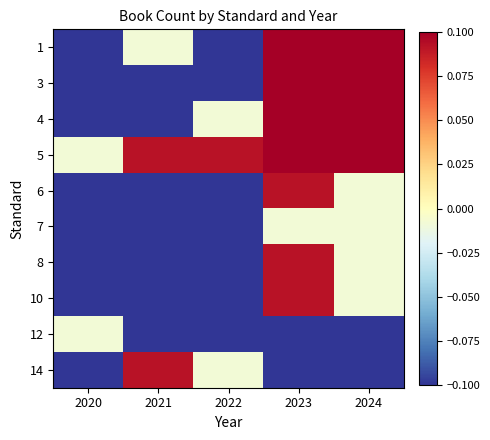

What is the minimum value shown in the chart?

-0.2